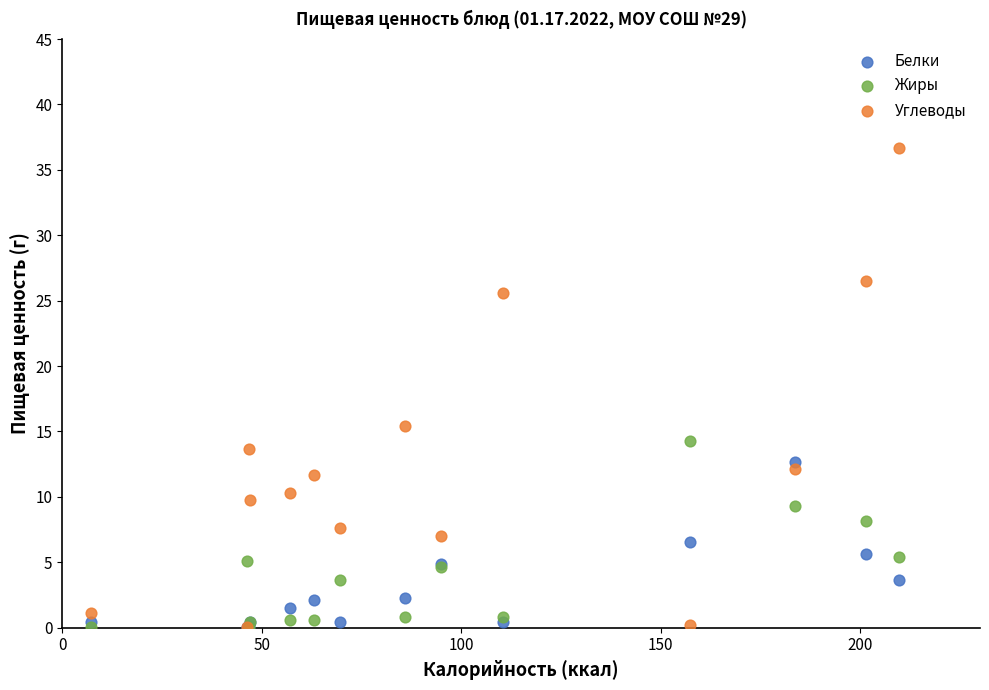

In the Углеводы series, what Y value is closest to 18?

15.4